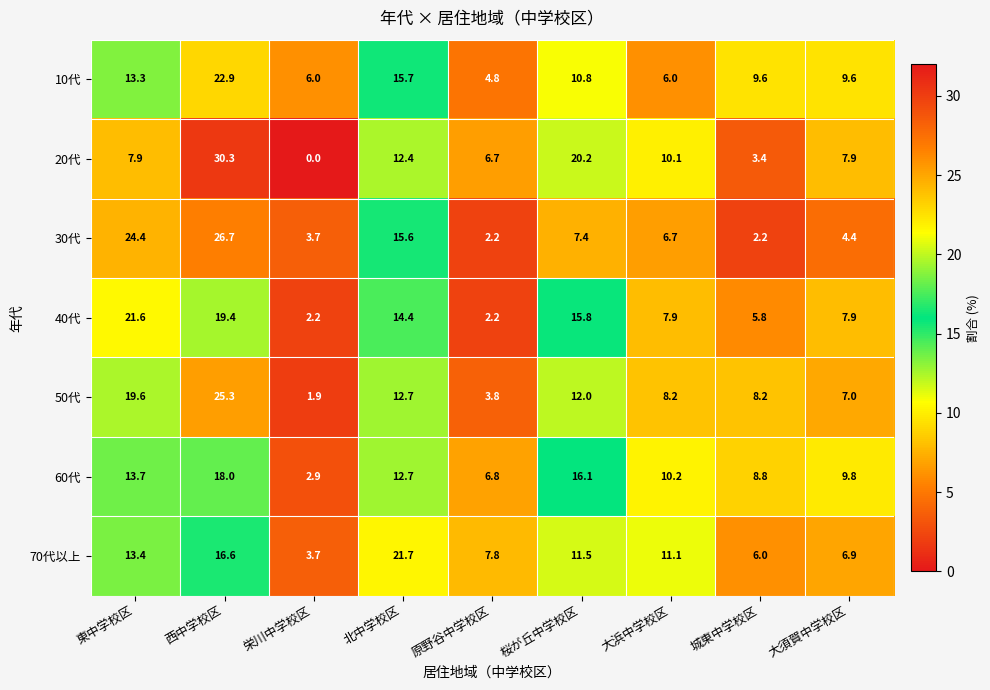

Where is 10代 nearest to the value 13?

東中学校区